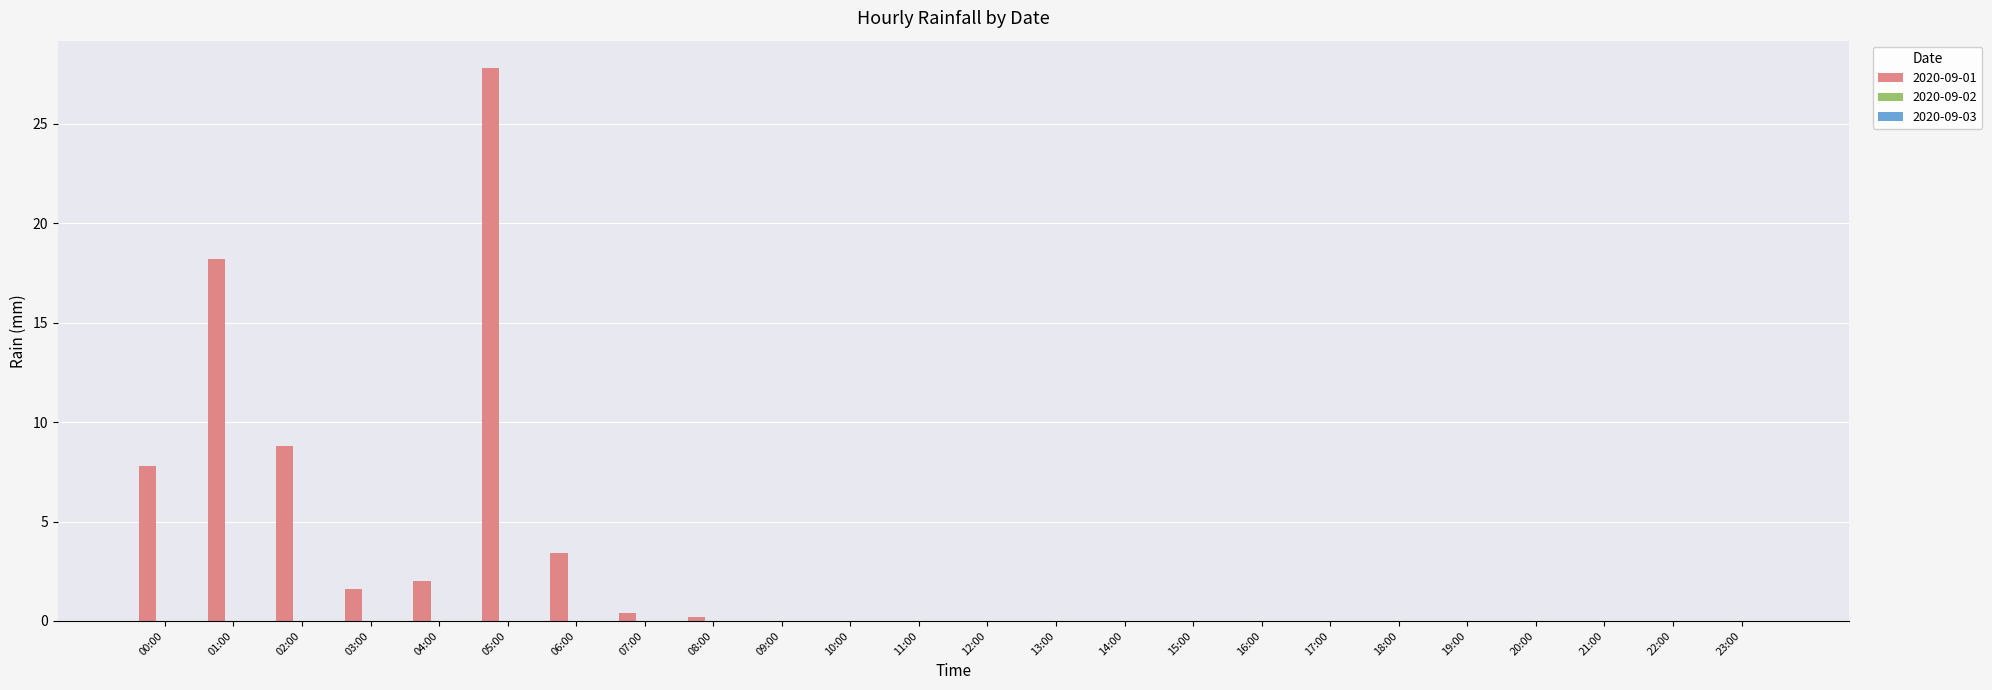

Reading left to right, transcribe all the data shown in this chart.

00:00=7.8	01:00=18.2	02:00=8.8	03:00=1.6	04:00=2.0	05:00=27.8	06:00=3.4	07:00=0.4	08:00=0.2	09:00=0.0	10:00=0.0	11:00=0.0	12:00=0.0	13:00=0.0	14:00=0.0	15:00=0.0	16:00=0.0	17:00=0.0	18:00=0.0	19:00=0.0	20:00=0.0	21:00=0.0	22:00=0.0	23:00=0.0